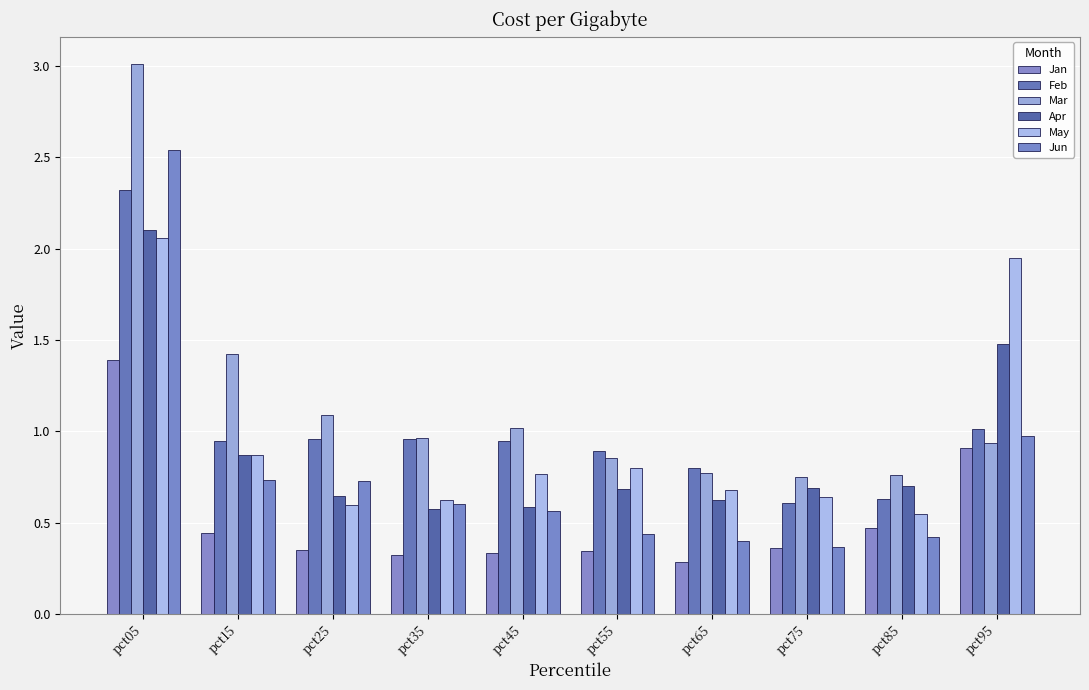

What is the difference between the Jan values at pct05 and pct85?

0.9